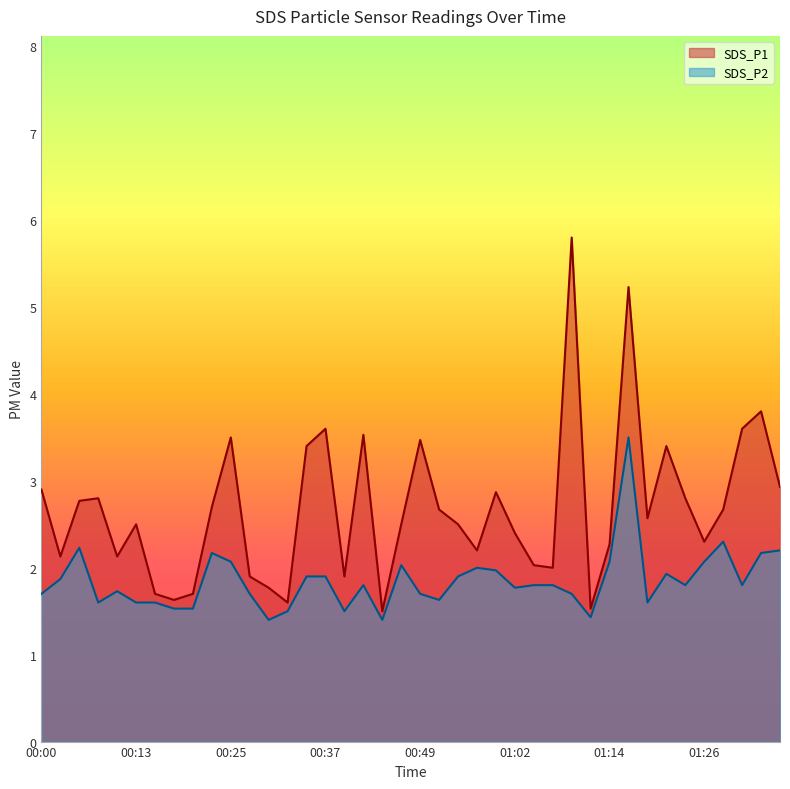

List the series in order of their peak value, lowest first.

SDS_P2, SDS_P1